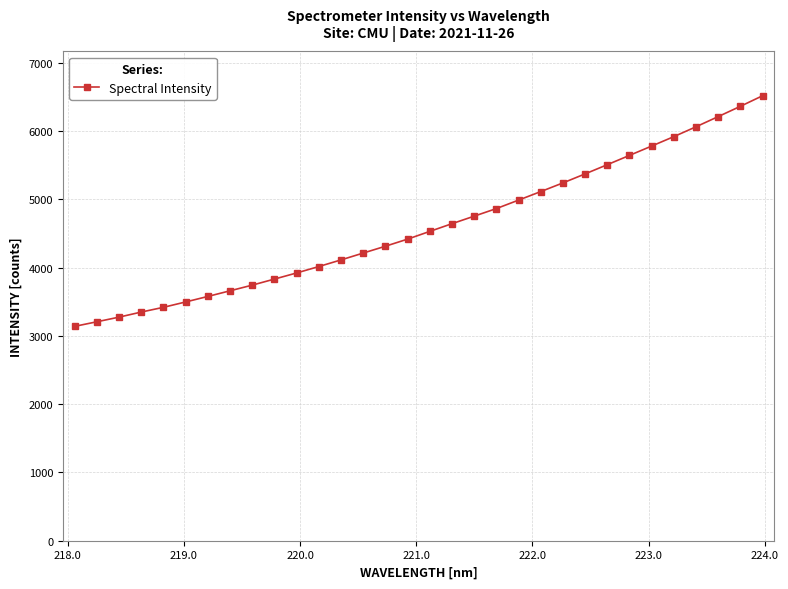

What is the value of the 9th point from the left?

3744.8